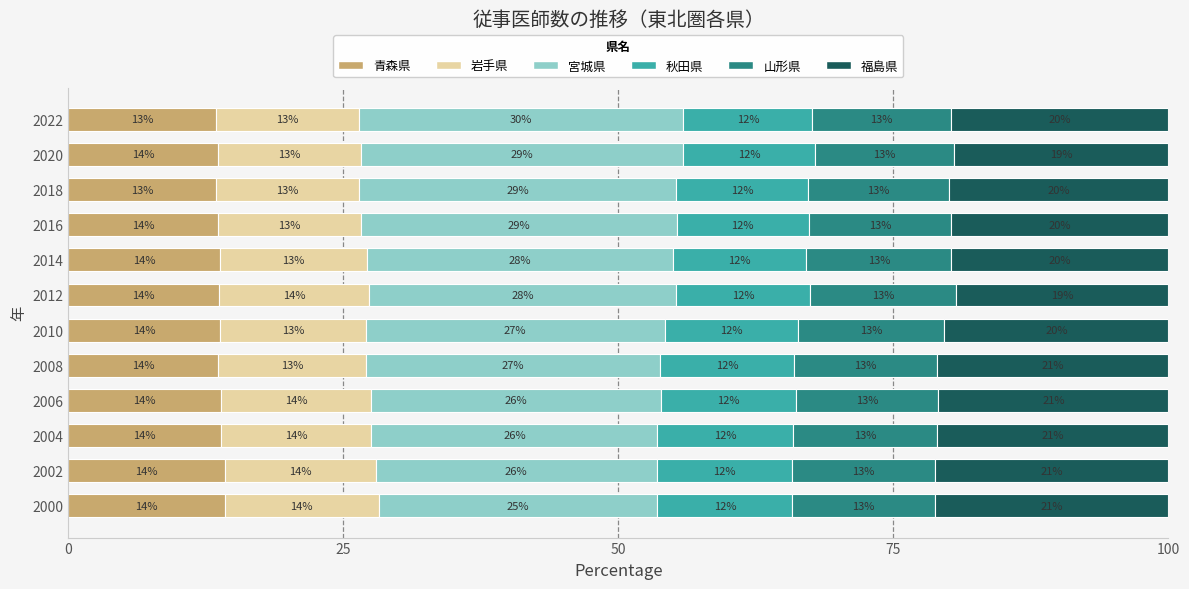

What is the total value across all series at 2012?

100.0